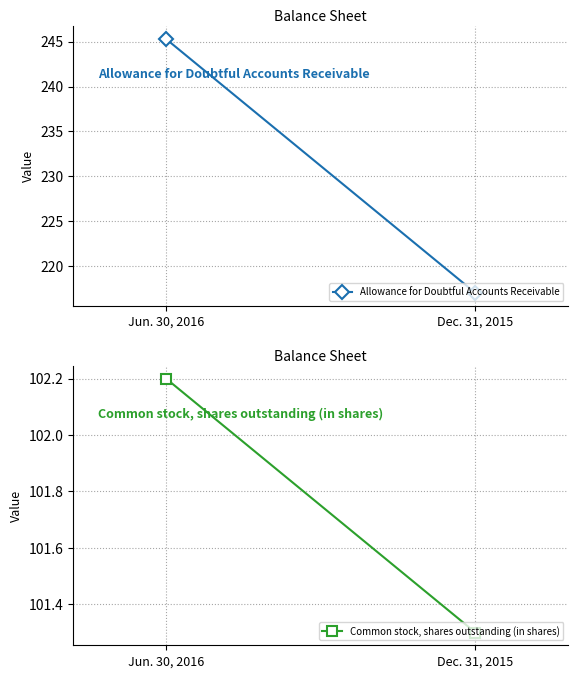

What is the label of the 1st point from the left?

Jun. 30, 2016